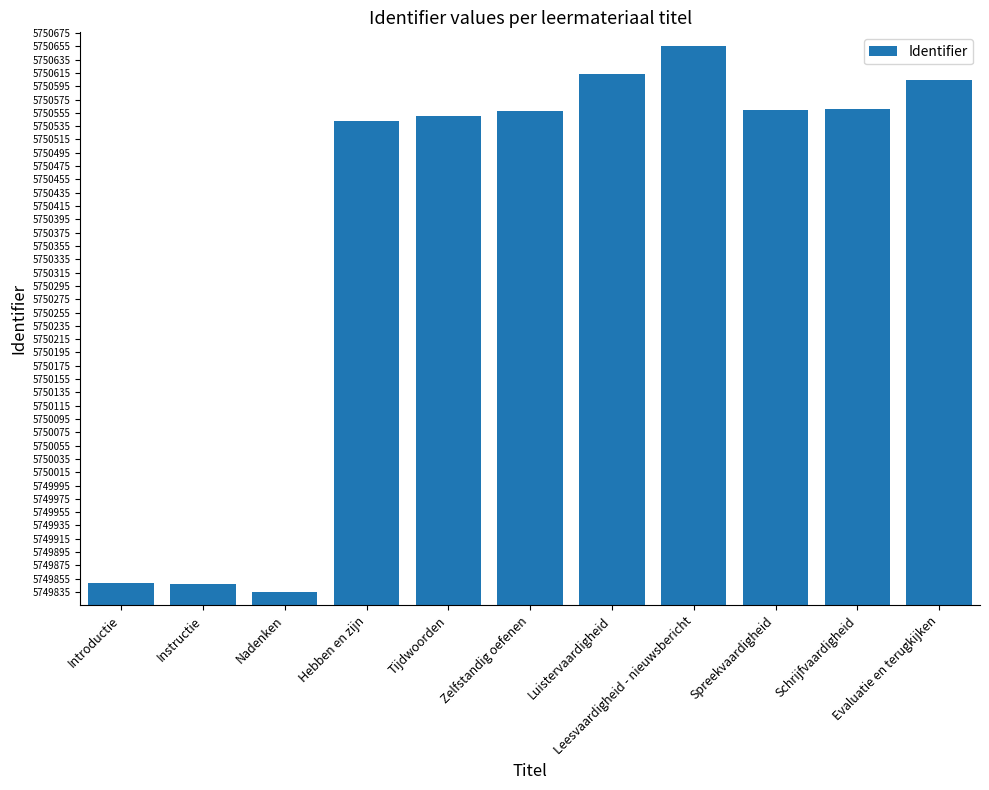

What is the value of the 8th bar from the left?

5750656